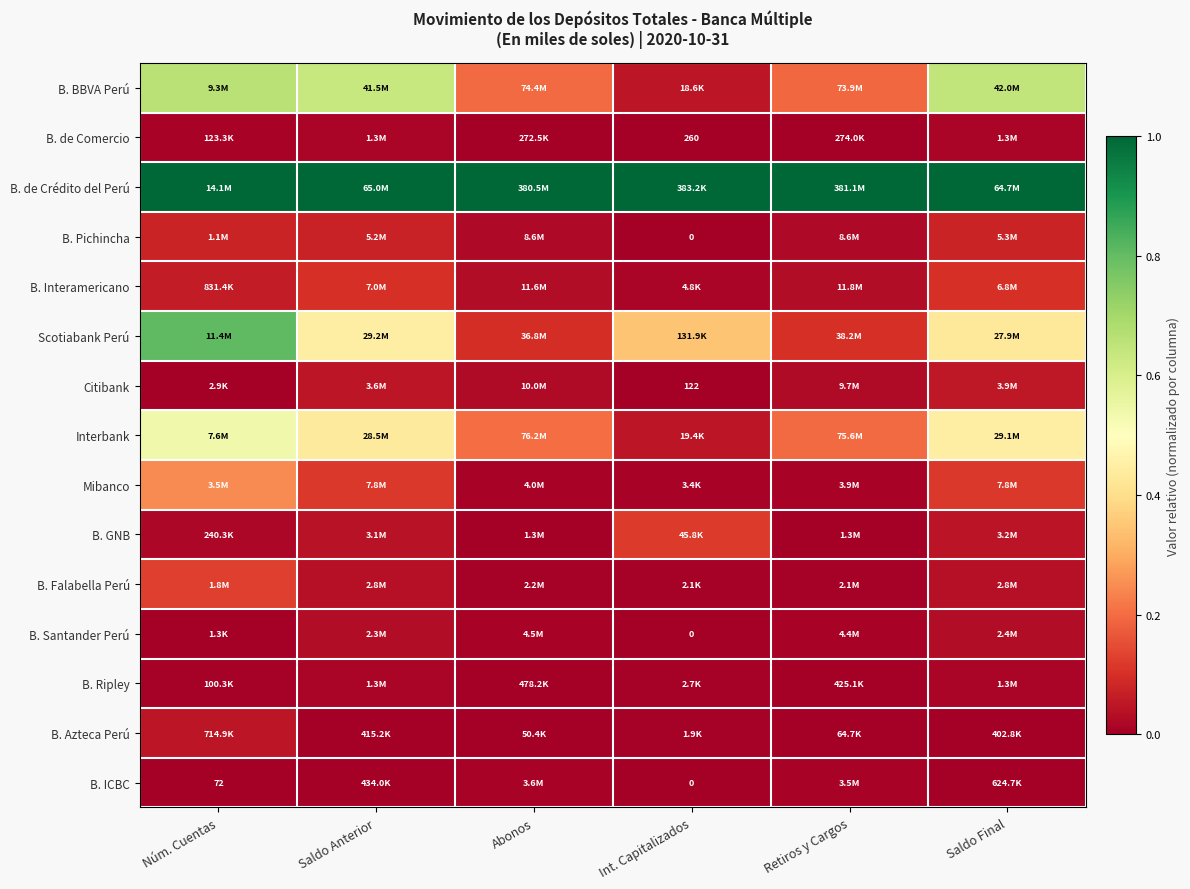

What is the difference between the second highest and minimum values in the B. BBVA Perú series?

0.6